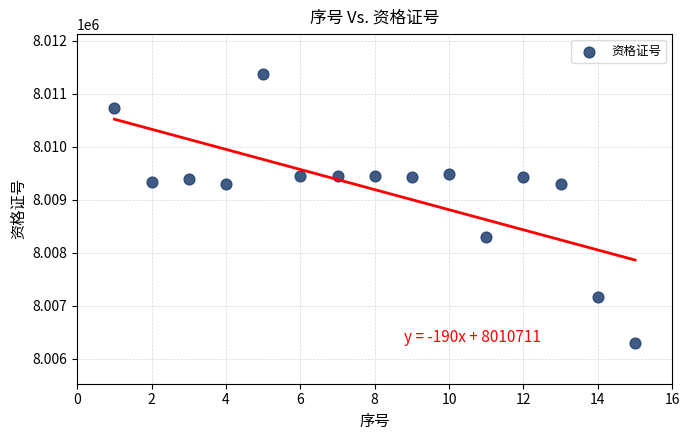

What is the range of Y values (max minus min)?

5078